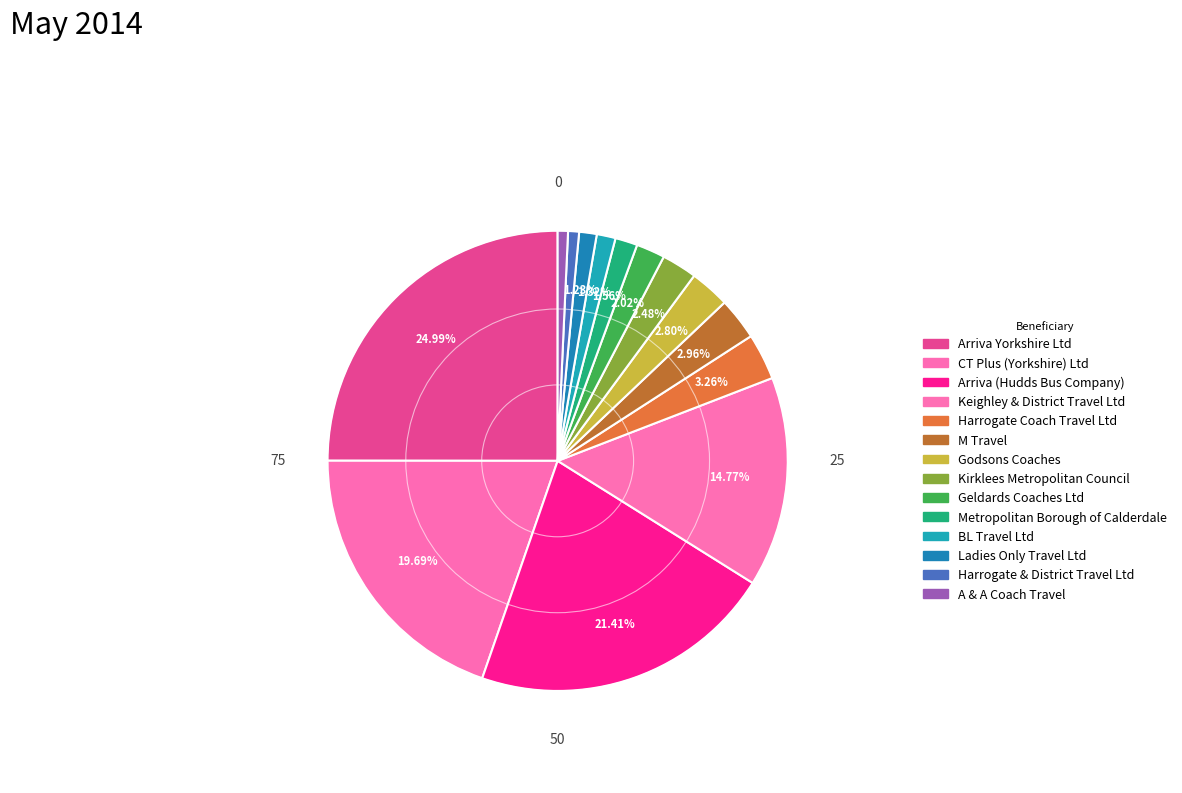

To the nearest percent, what is the average slice percentage?

7%